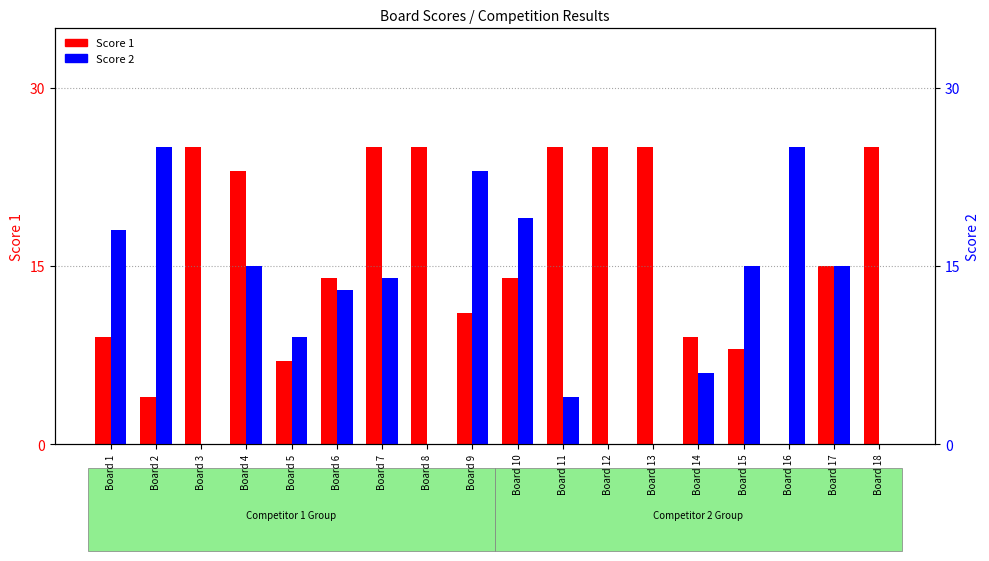

What is the maximum value shown in the chart?

25